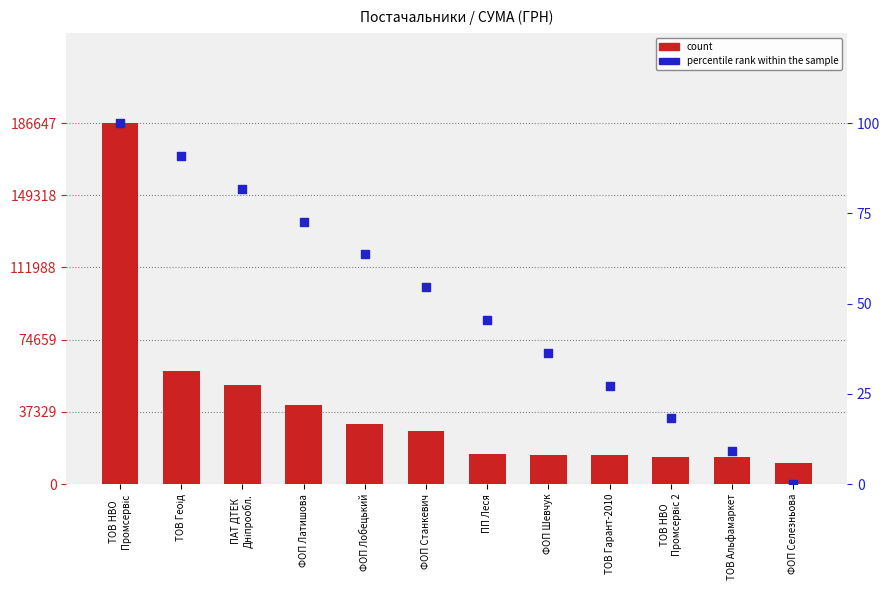

At how many categories does at least one series exceed 139613?

1